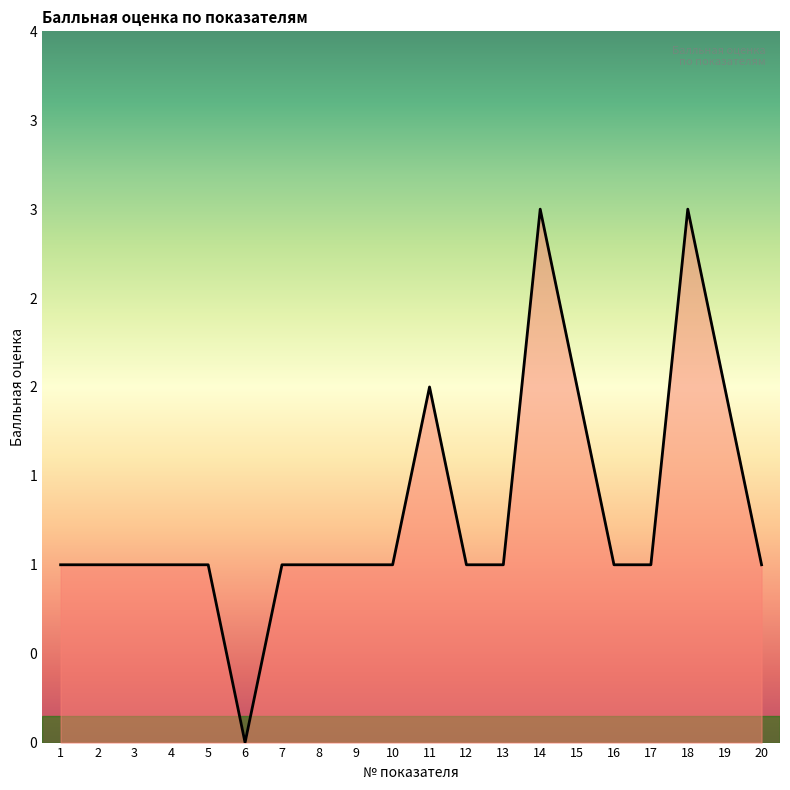

Does the chart display data point markers on the line(s)?

No